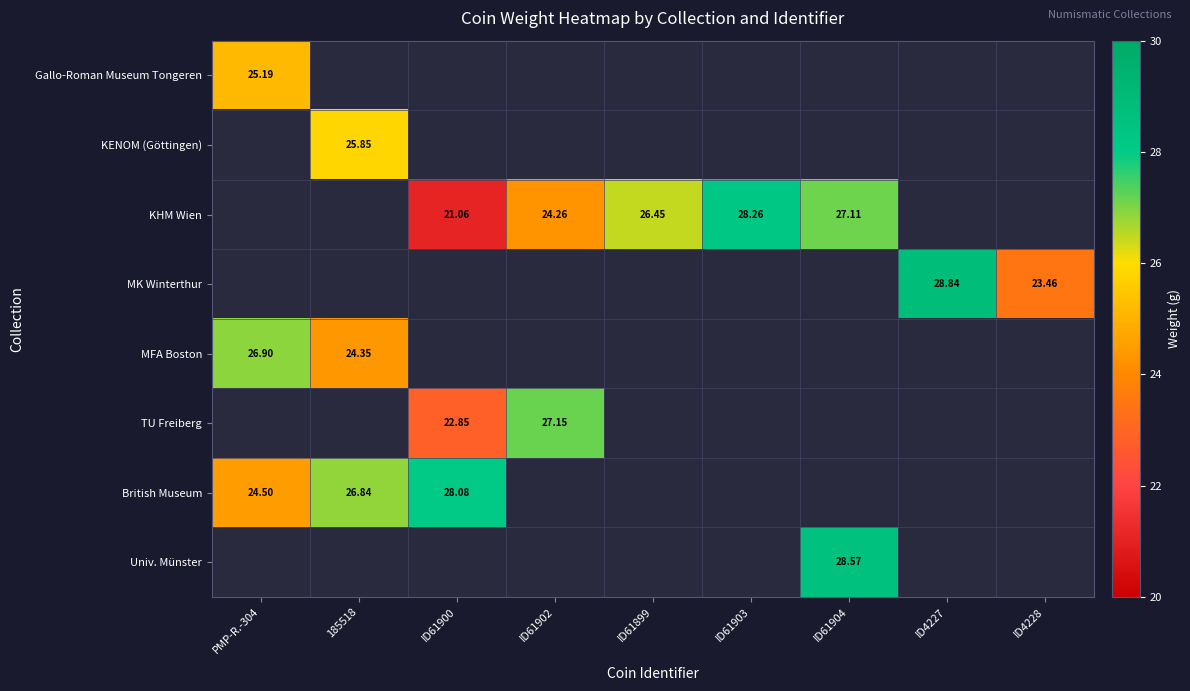

How many values in KHM Wien are above zero?

5